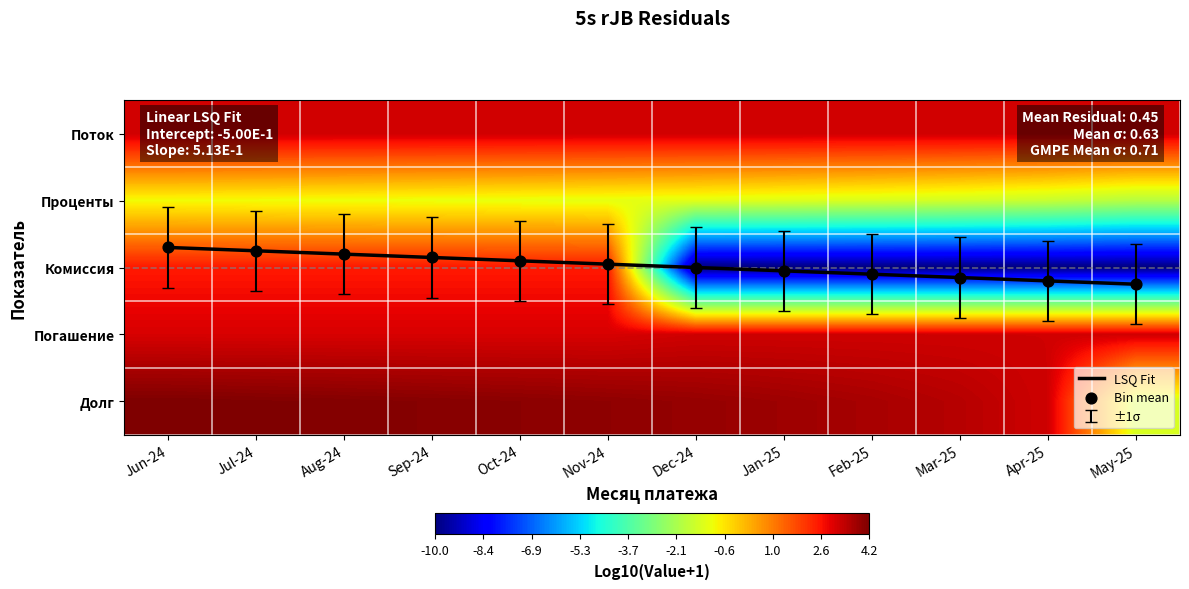

What is the spread (max minus min) of values at Aug-24?

1.9